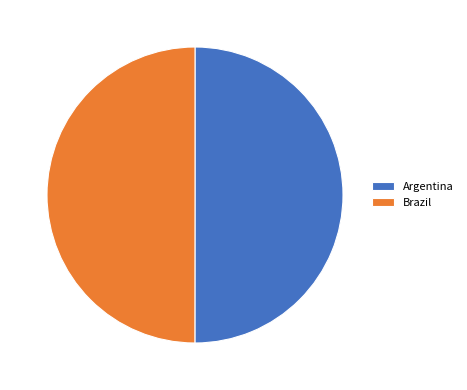

The Argentina slice represents 37% of the pie. True or false?

False